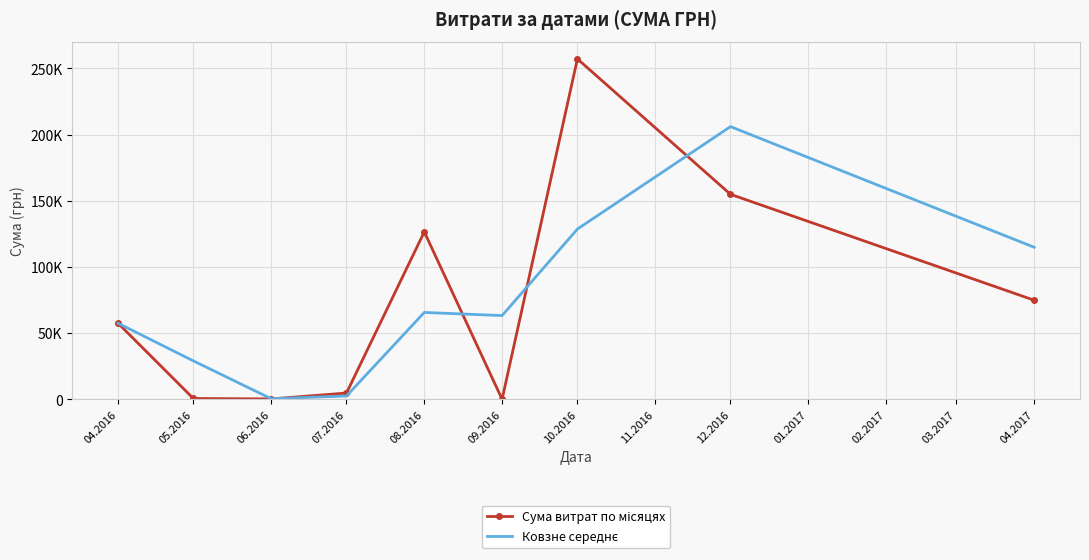

What is the total value across all series at 06.2016?

867.3